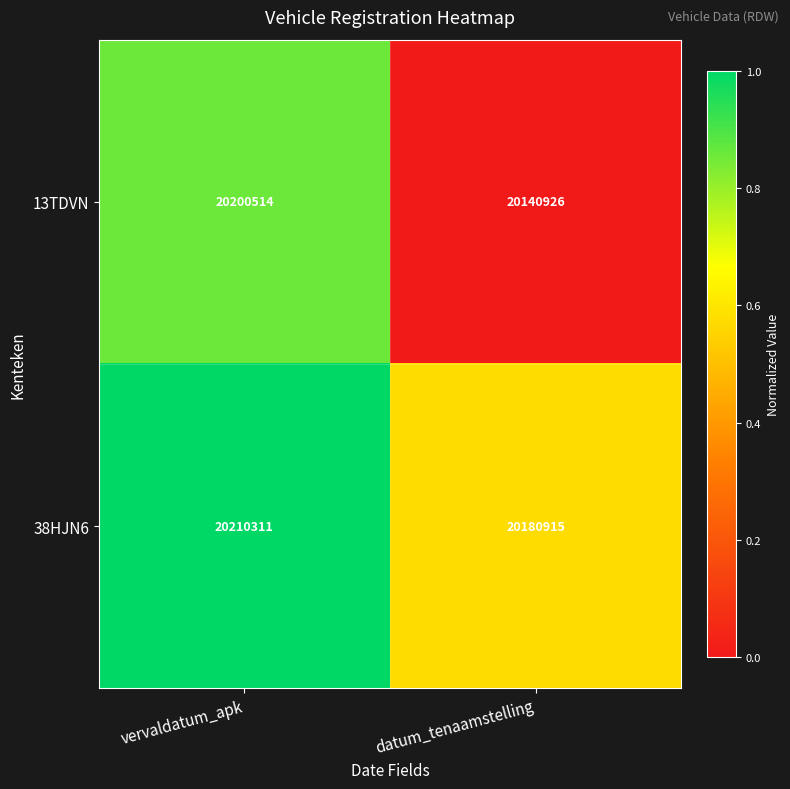

Which series has the largest range (max minus min)?

13TDVN